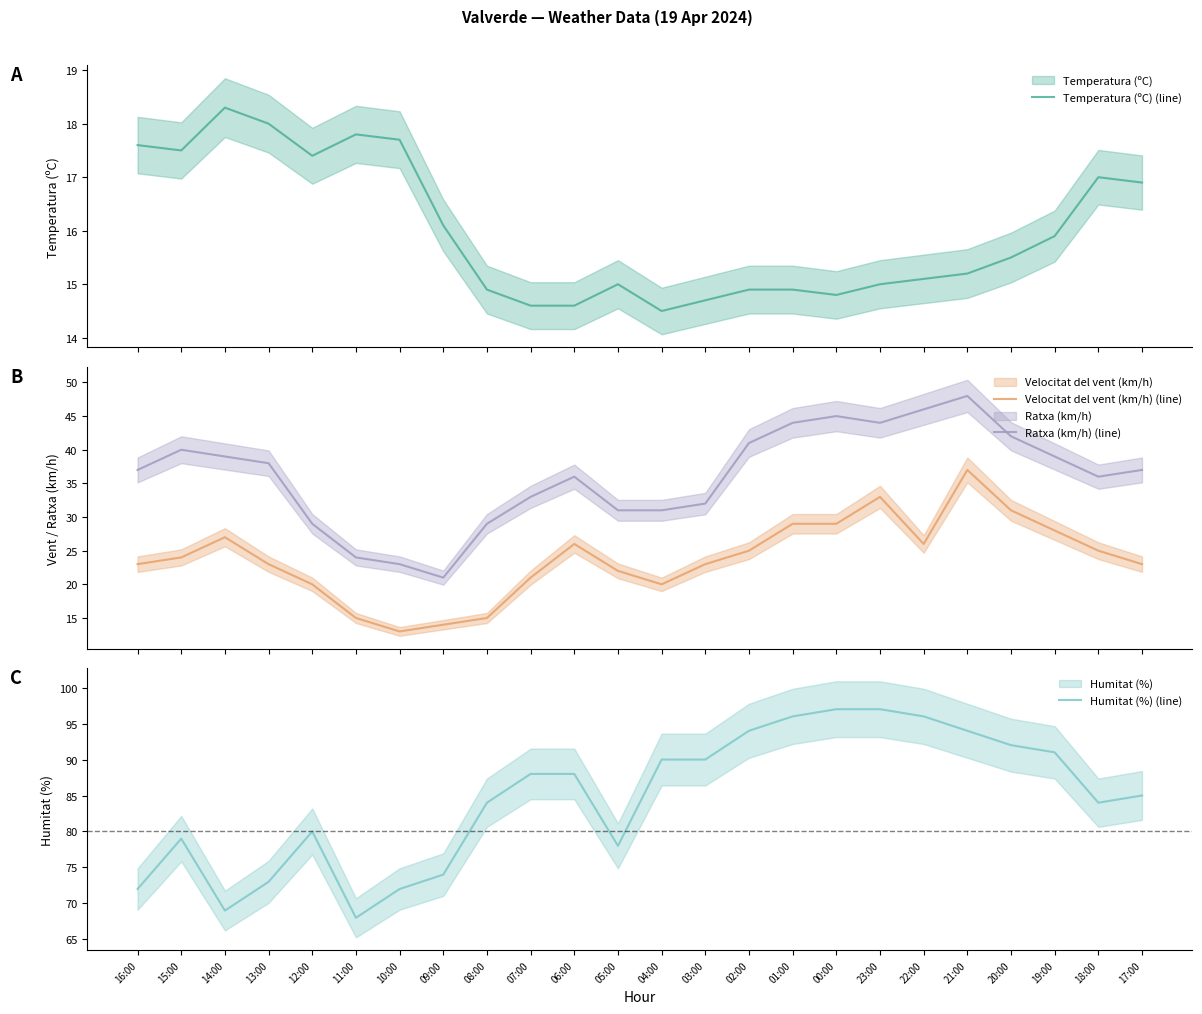

How many data points in Velocitat del vent (km/h) (line) are above 24?

11